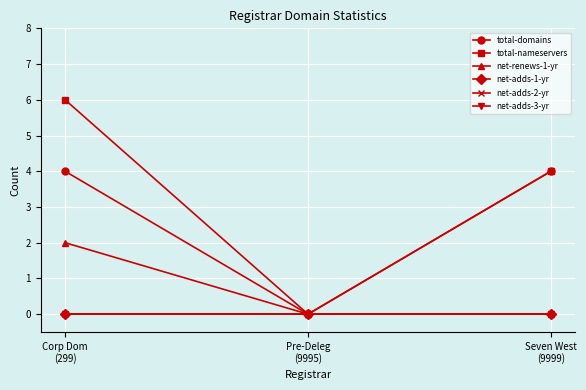

Does the chart have visible grid lines?

Yes